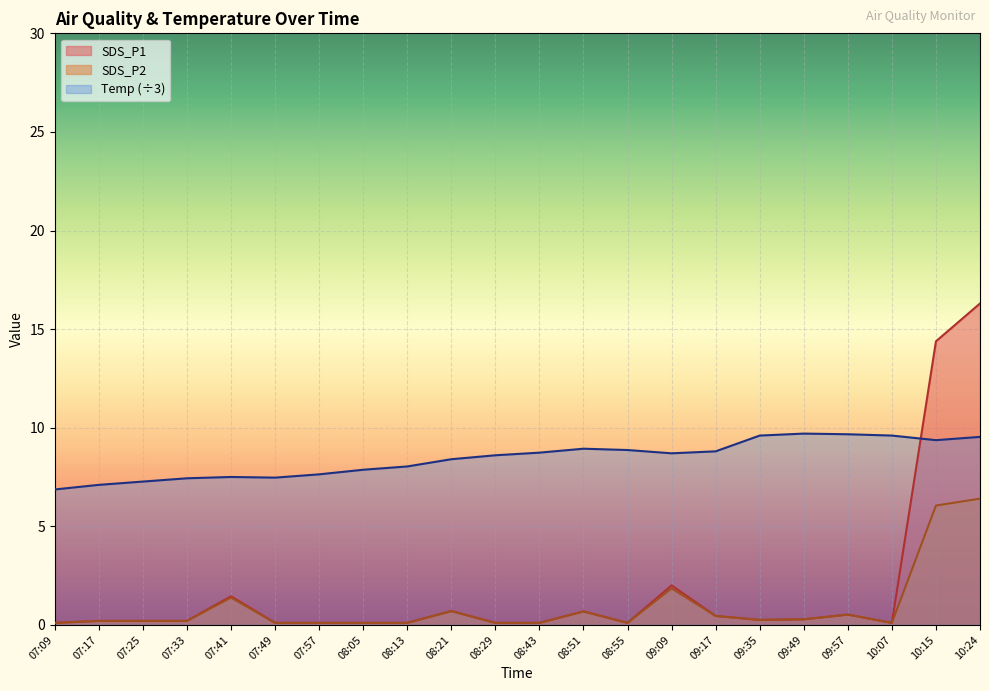

Reading left to right, what are all the values shown in this chart?

SDS_P1: 0.1	0.2	0.2	0.2	1.4	0.1	0.1	0.1	0.1	0.7	0.1	0.1	0.7	0.1	2.0	0.5	0.2	0.3	0.5	0.1	14.4	16.3
SDS_P2: 0.1	0.2	0.2	0.2	1.4	0.1	0.1	0.1	0.1	0.7	0.1	0.1	0.7	0.1	1.9	0.5	0.2	0.3	0.5	0.1	6.0	6.4
Temp: 6.9	7.1	7.3	7.4	7.5	7.5	7.6	7.9	8.0	8.4	8.6	8.7	8.9	8.9	8.7	8.8	9.6	9.7	9.7	9.6	9.4	9.5